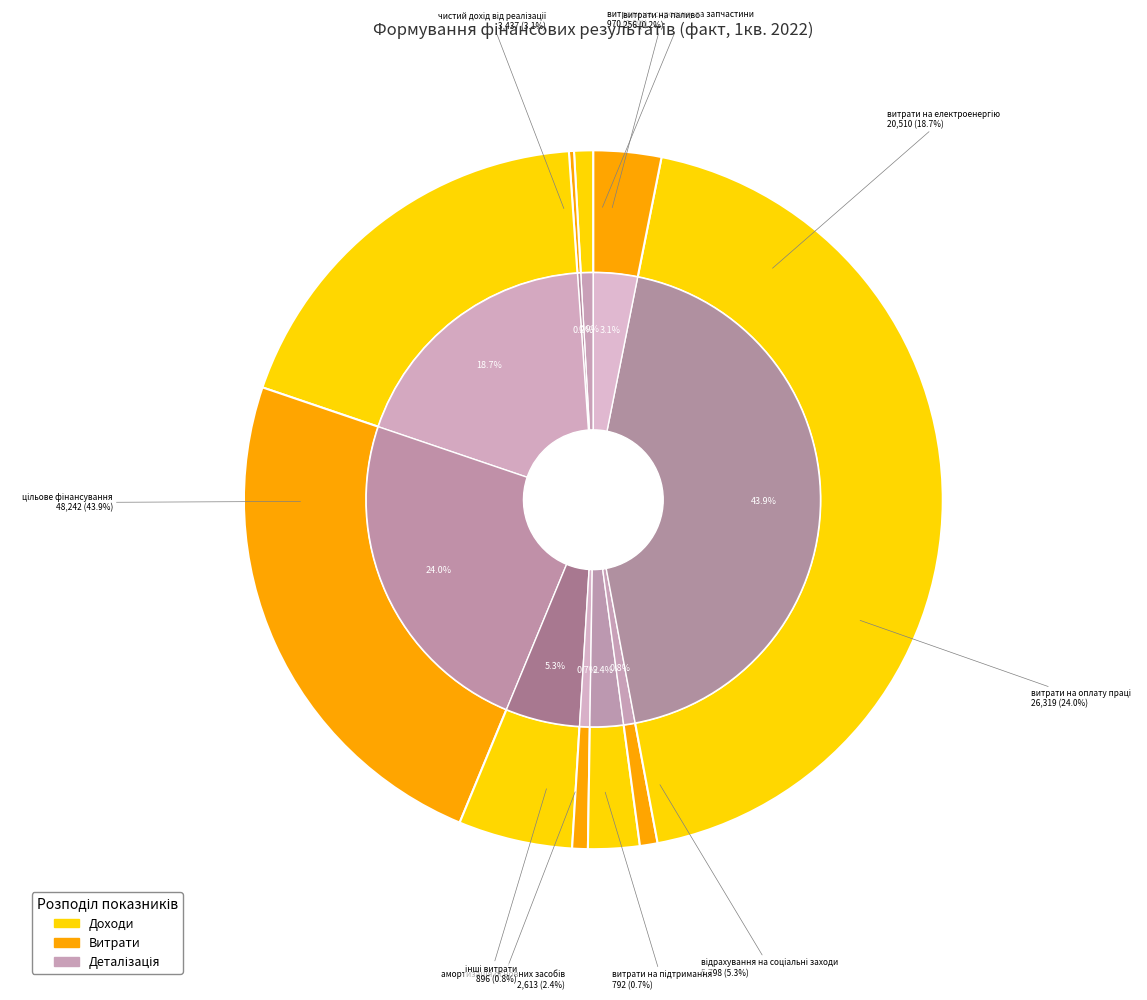

Does чистий дохід від реалізації represent more than half of the total?

No